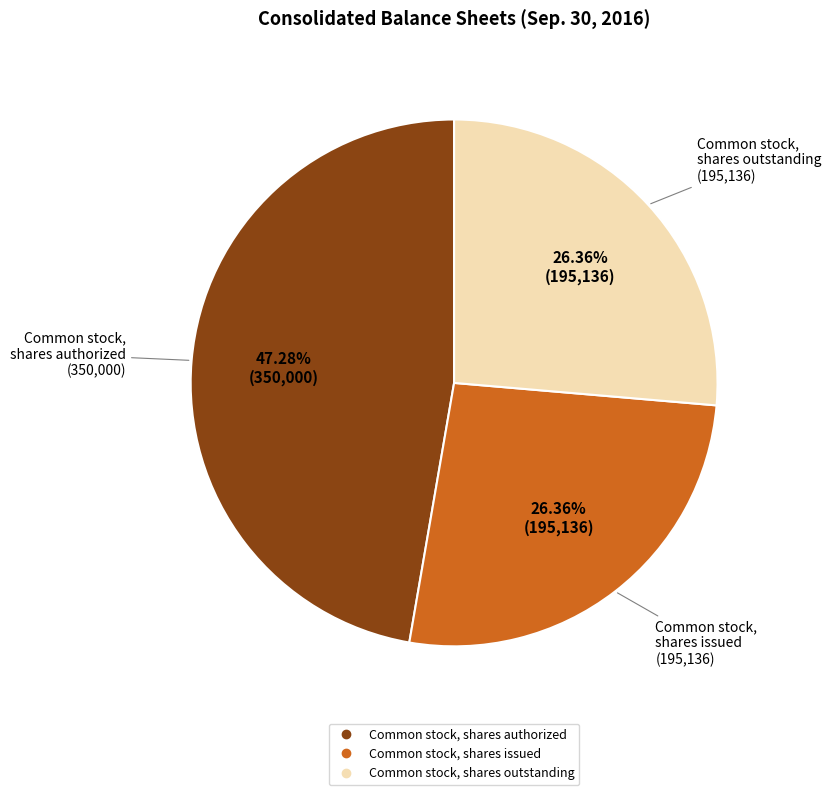

Does any single category account for the majority?

No